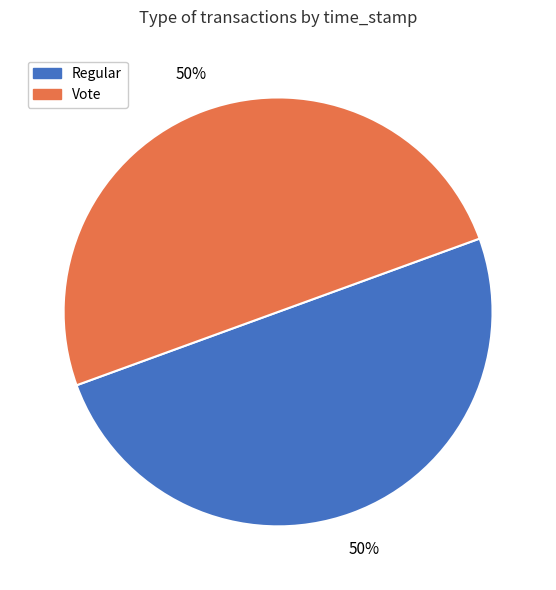

Approximately how many times larger is the value at Vote compared to Regular?

1.0